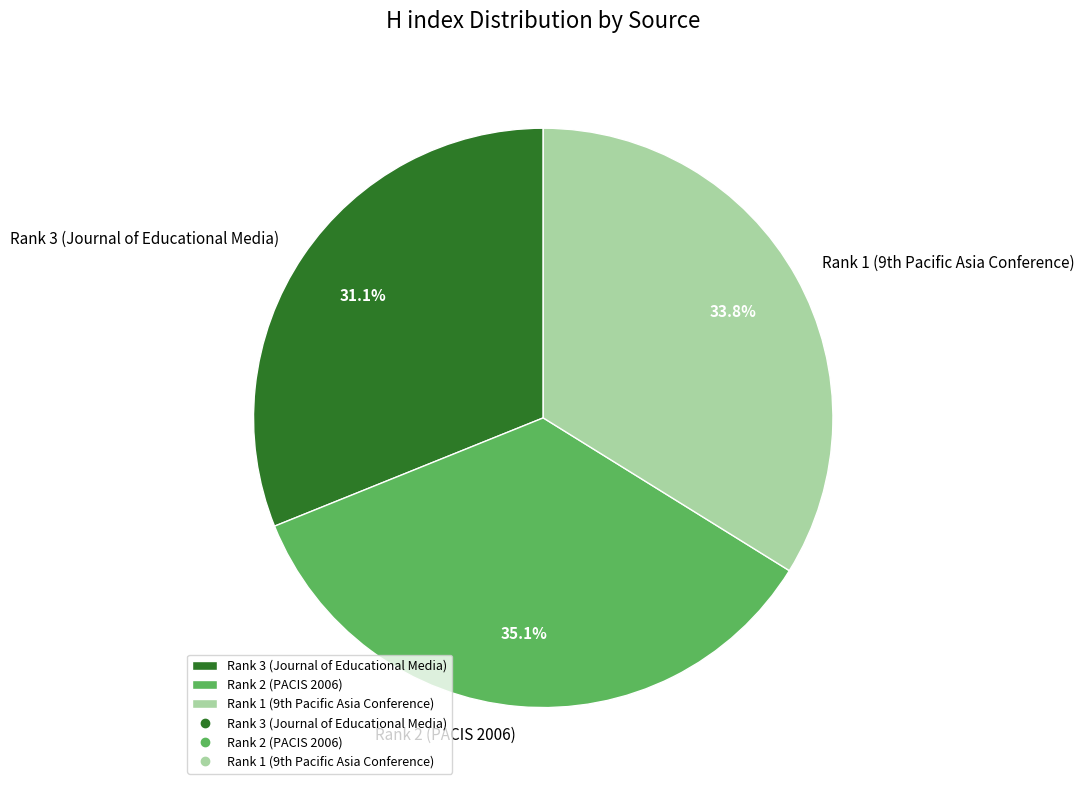

Does Rank 3 (Journal of Educational Media) account for over 50% of the chart?

No